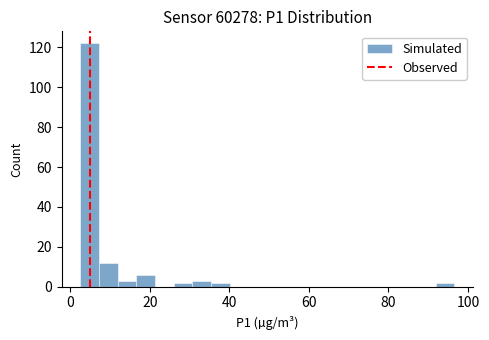

Around what value on the x-axis is the tallest bar? Give the approximate position of its centre, as read against the axis.

4